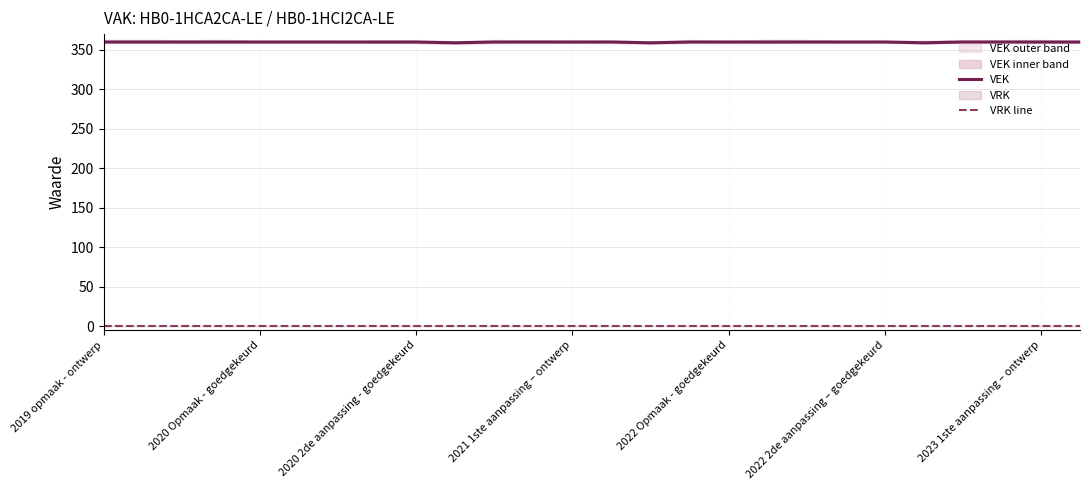

At which category is the sum across all series the highest?

2019 opmaak - ontwerp